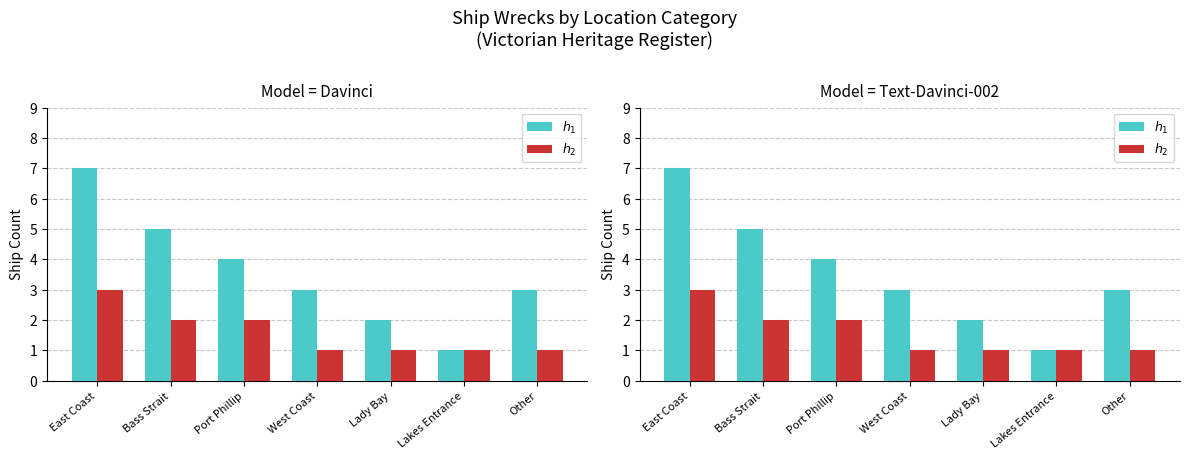

How many bars are there in each group?

2